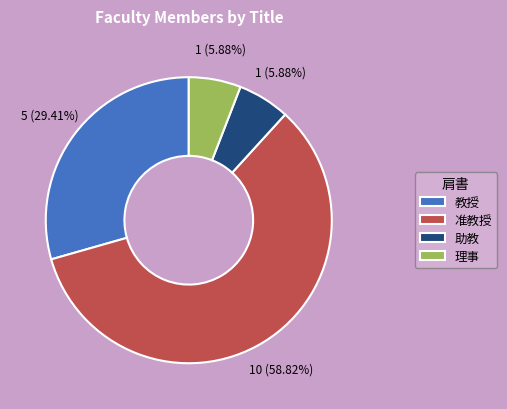

To the nearest percent, what is the combined percentage of 教授 and 准教授?

88%